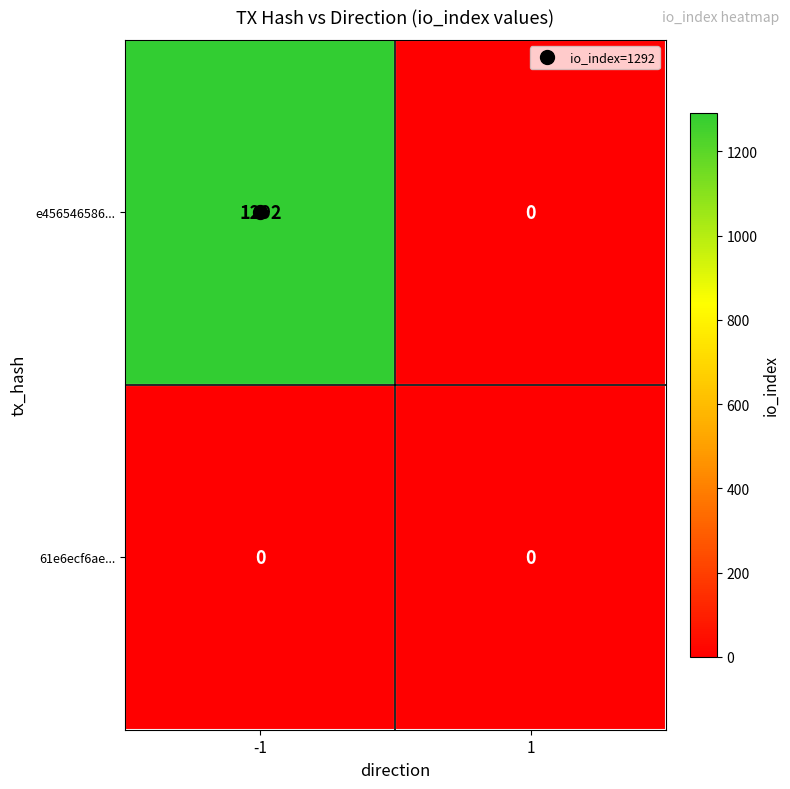

Which series has the widest spread of values?

e456546586...